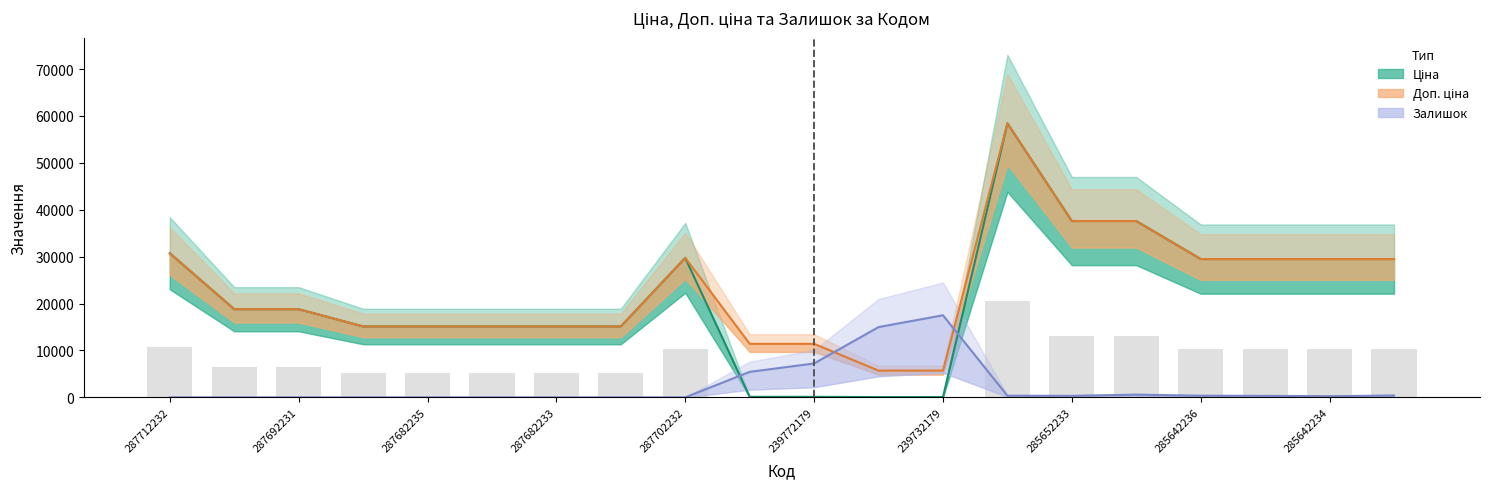

List the series in order of their peak value, highest first.

Ціна, Доп. ціна, Залишок